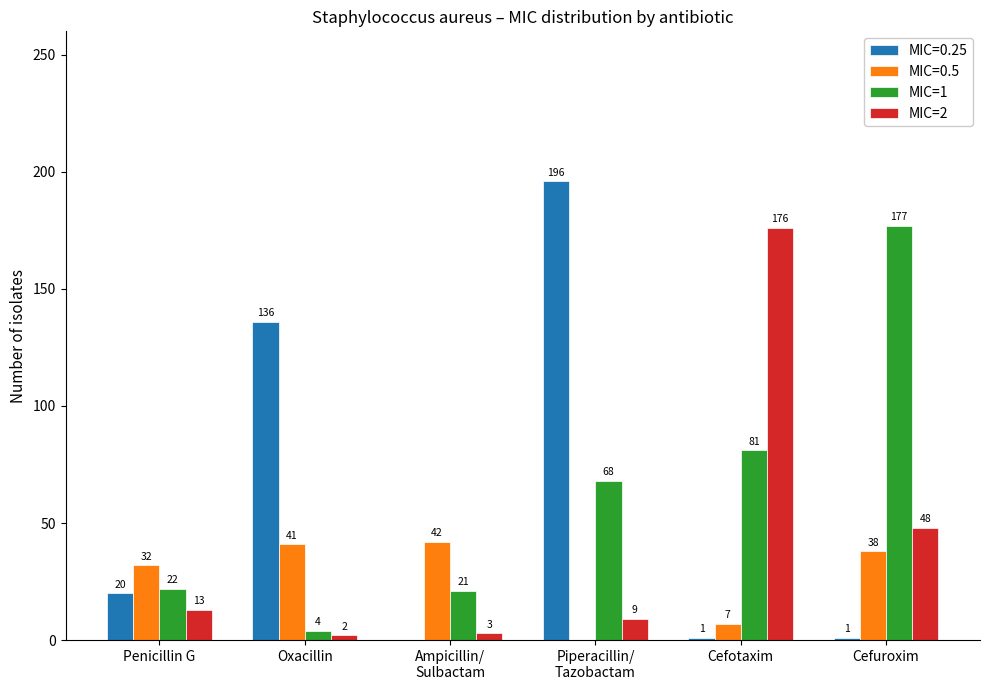

What is the maximum value for MIC=1?

177